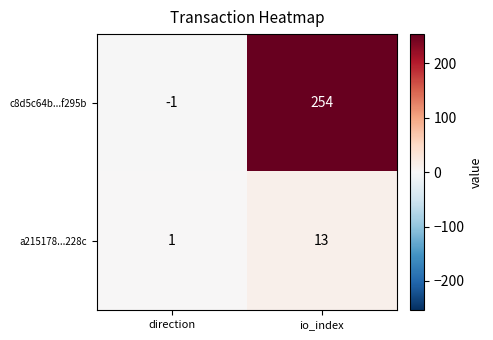

Which label corresponds to the largest value in the chart?

io_index